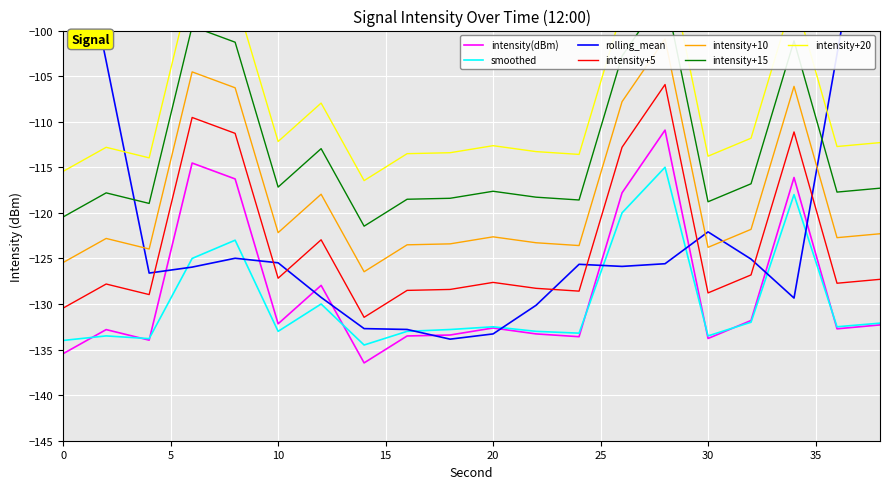

Between 16 and 34, which series saw the biggest shift?

intensity(dBm)